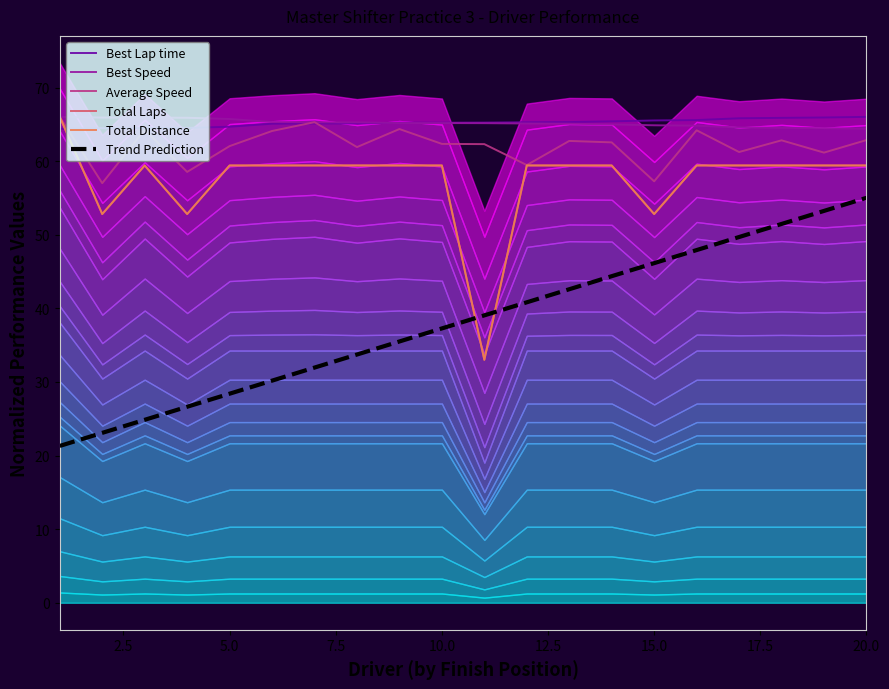

How many lines are shown in the chart?

6